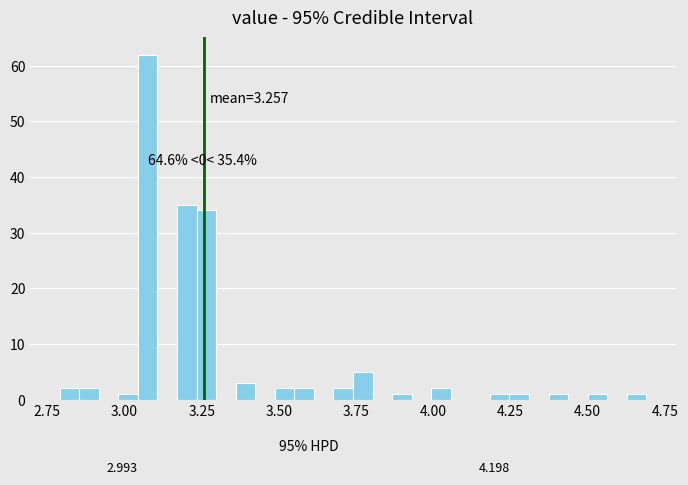

Read against the x-axis, roughly where is the centre of the tallest bar?

3.10